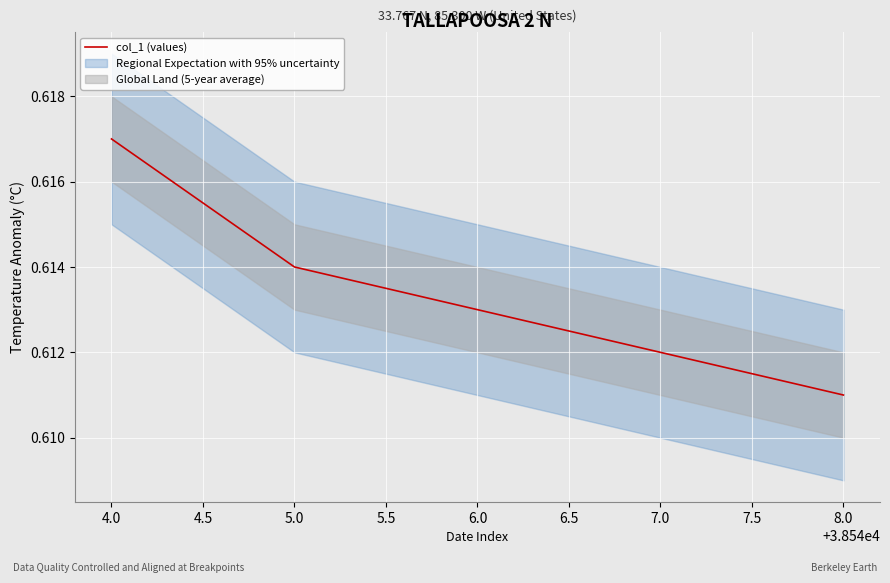

What is the greatest value displayed?

0.6